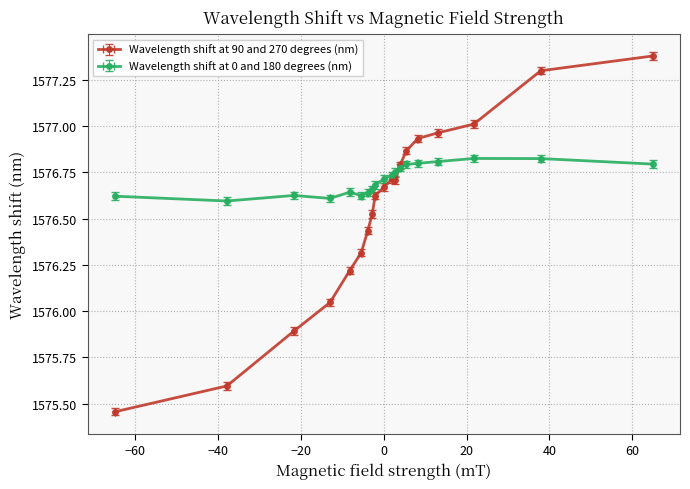

After their last crossing, which series has the higher values: Wavelength shift at 0 and 180 degrees (nm) or Wavelength shift at 90 and 270 degrees (nm)?

Wavelength shift at 0 and 180 degrees (nm)